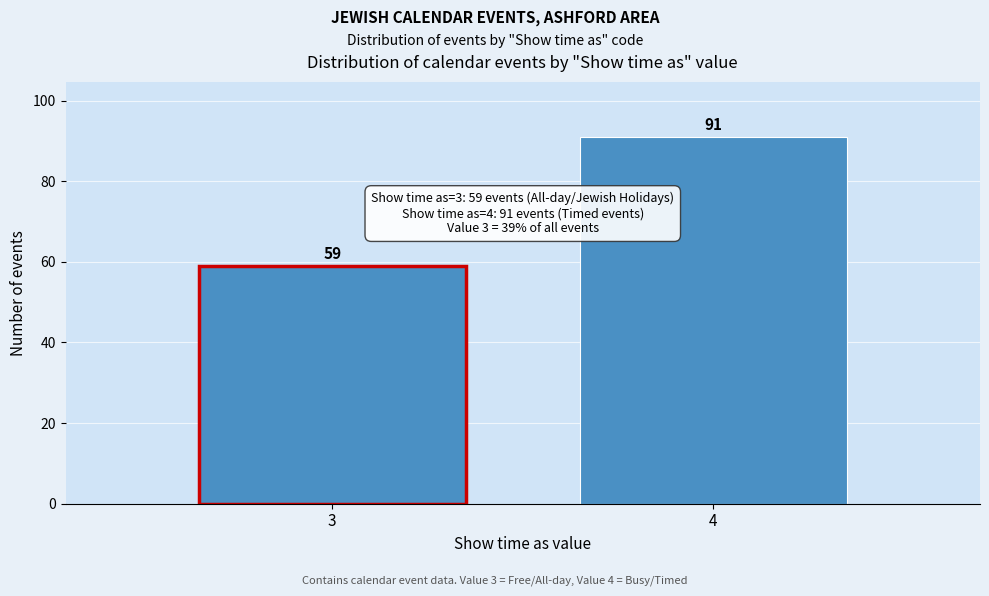

Reading left to right, list all the values displayed in this chart.

59	91